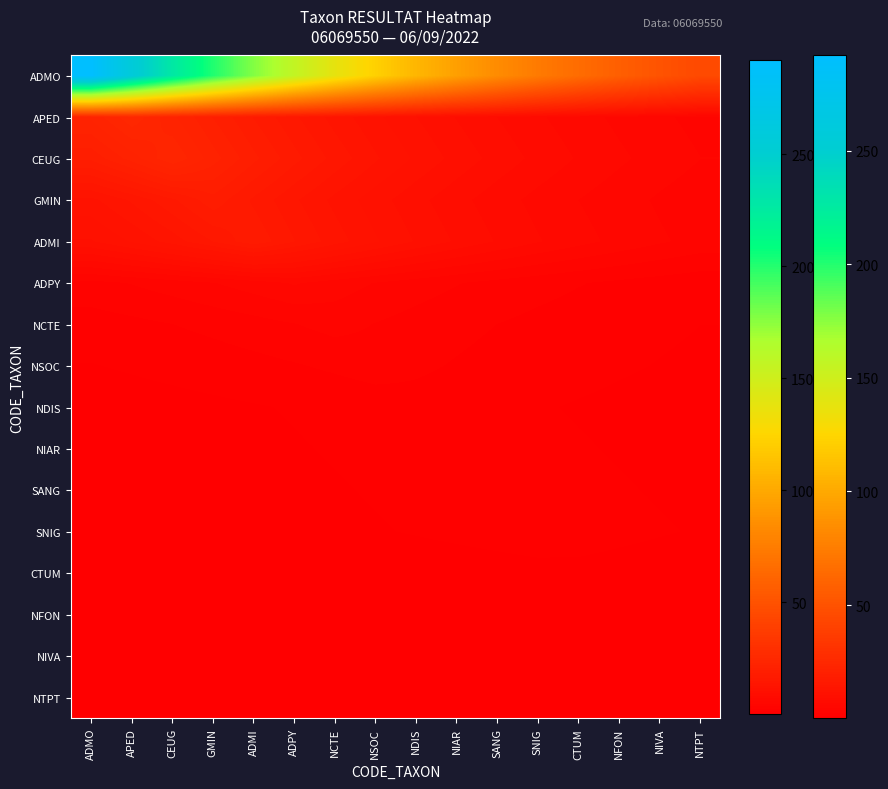

Rank the series by their maximum value, from lowest to highest.

CTUM, NFON, NIVA, NTPT, NDIS, NIAR, SANG, SNIG, NSOC, NCTE, ADPY, ADMI, GMIN, CEUG, APED, ADMO